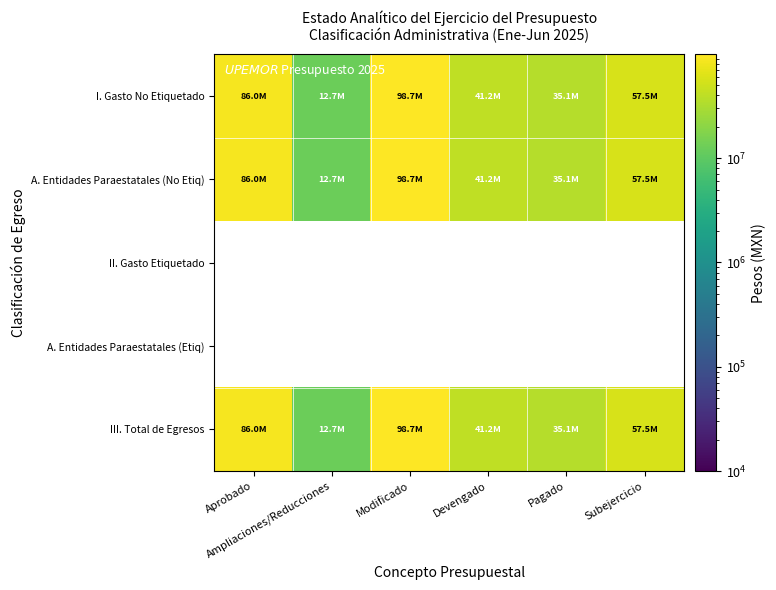

How many values in the III. Total de Egresos series exceed 57510623?

2